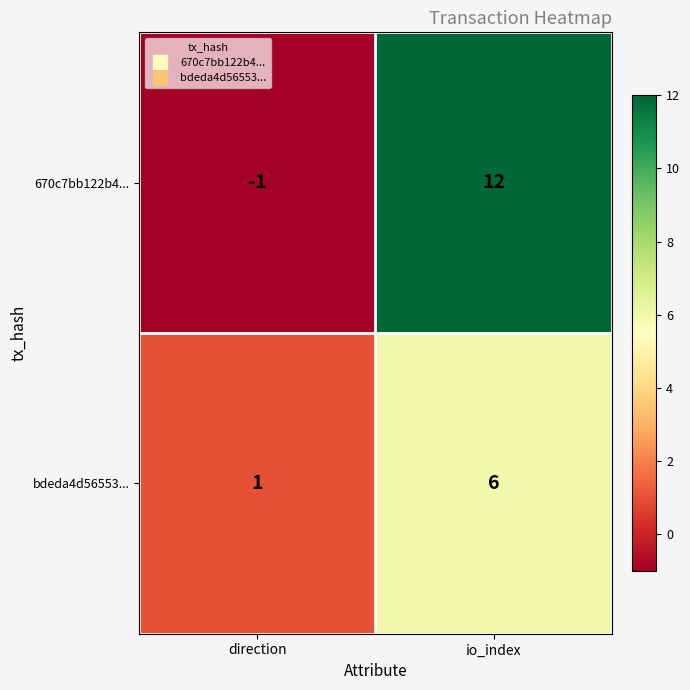

Rank the series at direction from lowest to highest value.

670c7bb122b4..., bdeda4d56553...